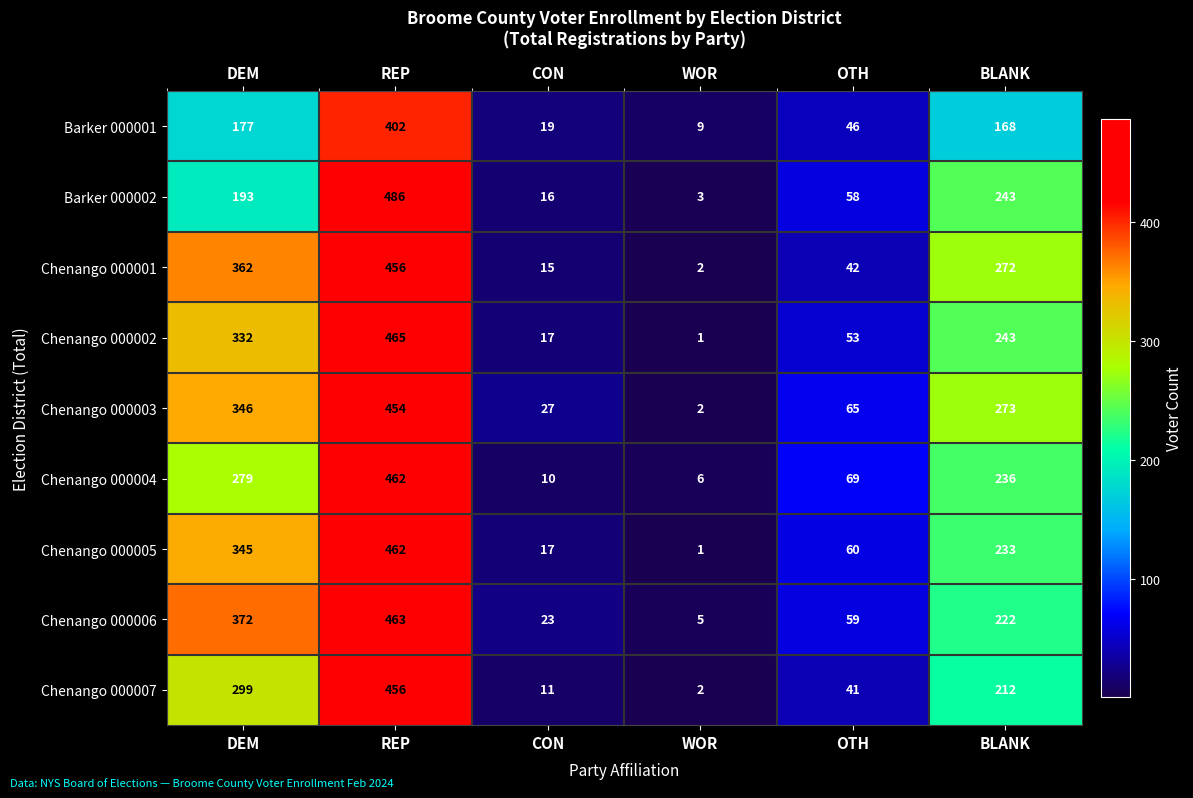

What is the greatest value displayed?

486